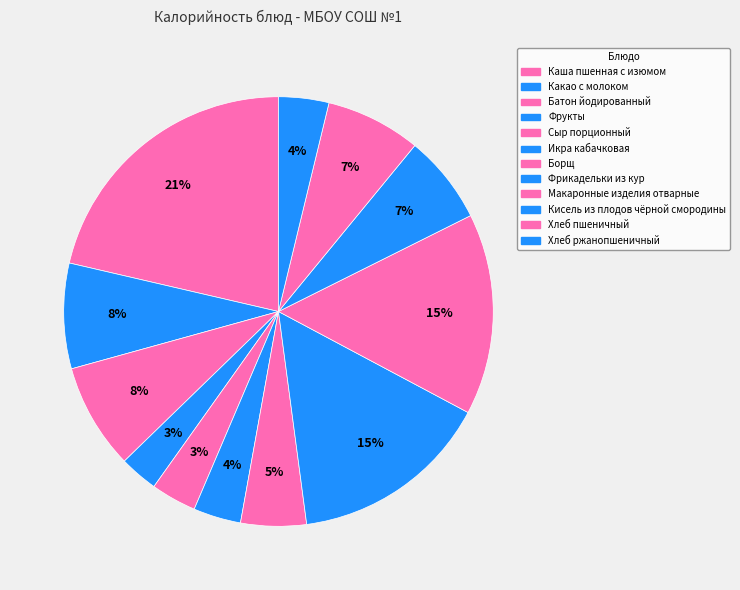

Do Фрукты and Какао с молоком together represent more than half of the pie?

No